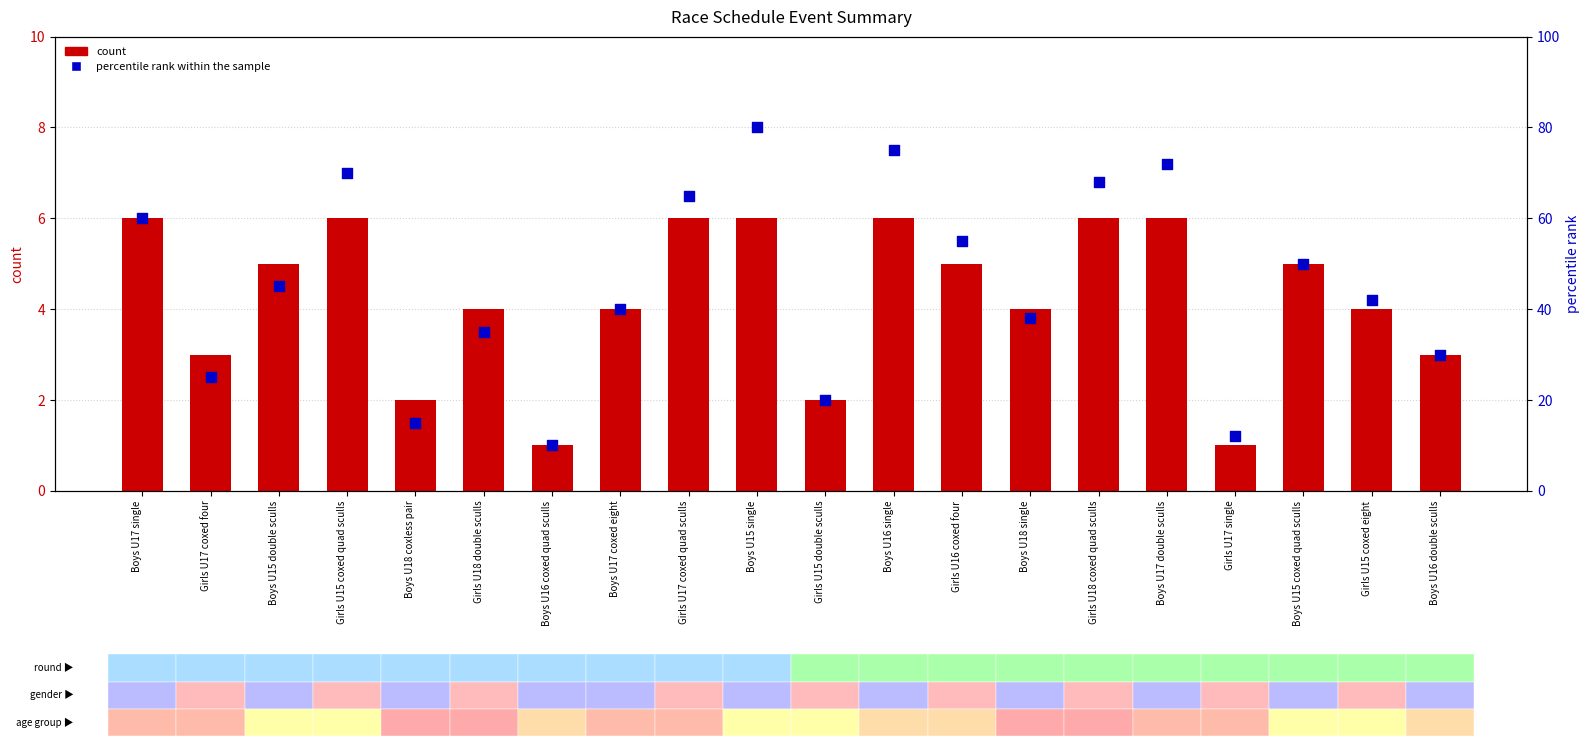

At how many categories does at least one series exceed 19?

17